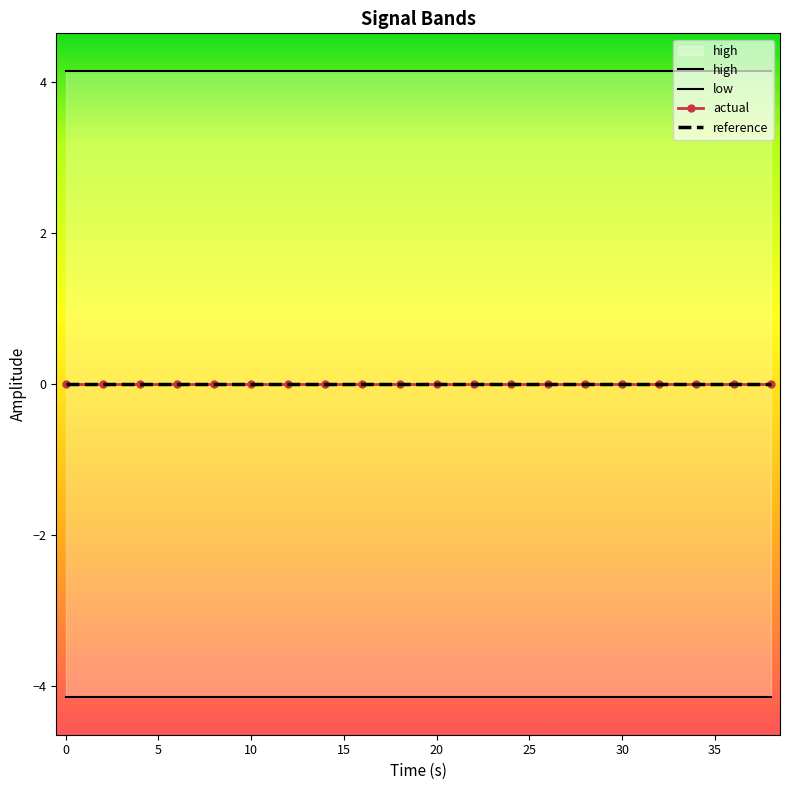

Which series has the largest range (max minus min)?

high